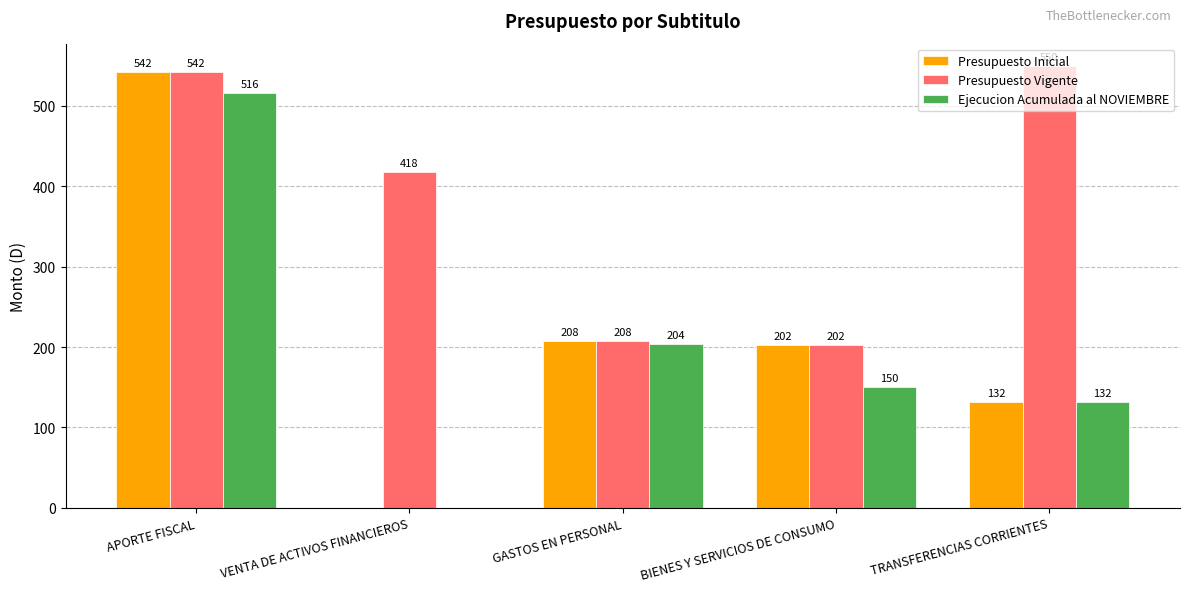

The value of Presupuesto Inicial at VENTA DE ACTIVOS FINANCIEROS is 264. True or false?

False